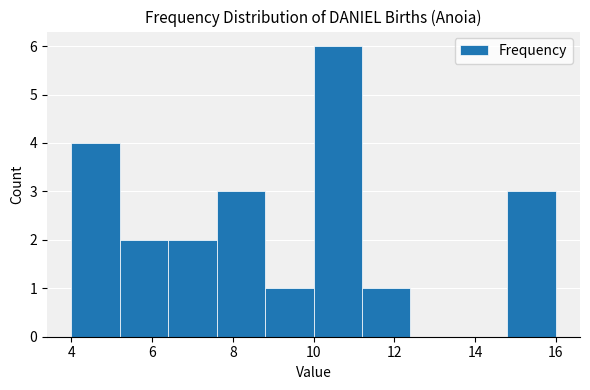

Reading left to right, list every bar in this chart as the range it spans on the x-axis followed by its height. The values are not printed on the chart, so give them approximately, as read against the axis.

4.0 to 5.2: 4
5.2 to 6.4: 2
6.4 to 7.6: 2
7.6 to 8.8: 3
8.8 to 10.0: 1
10.0 to 11.2: 6
11.2 to 12.4: 1
12.4 to 13.6: 0
13.6 to 14.8: 0
14.8 to 16.0: 3